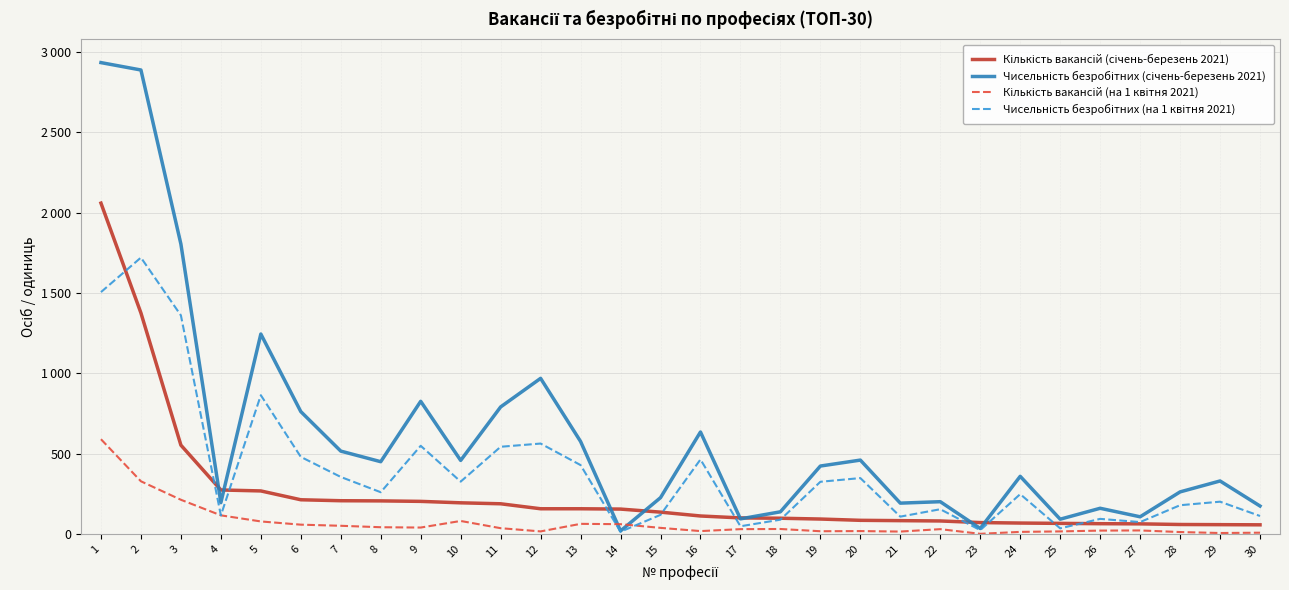

The Чисельність безробітних (січень-березень 2021) series shows 137 at 18. True or false?

True